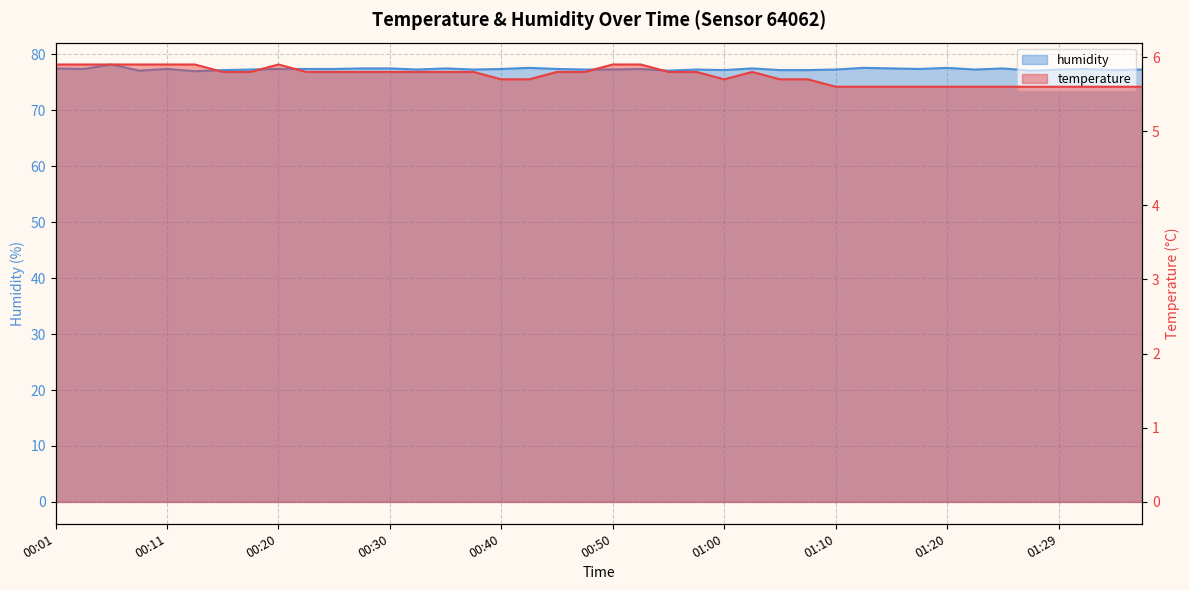

How many lines are shown in the chart?

2